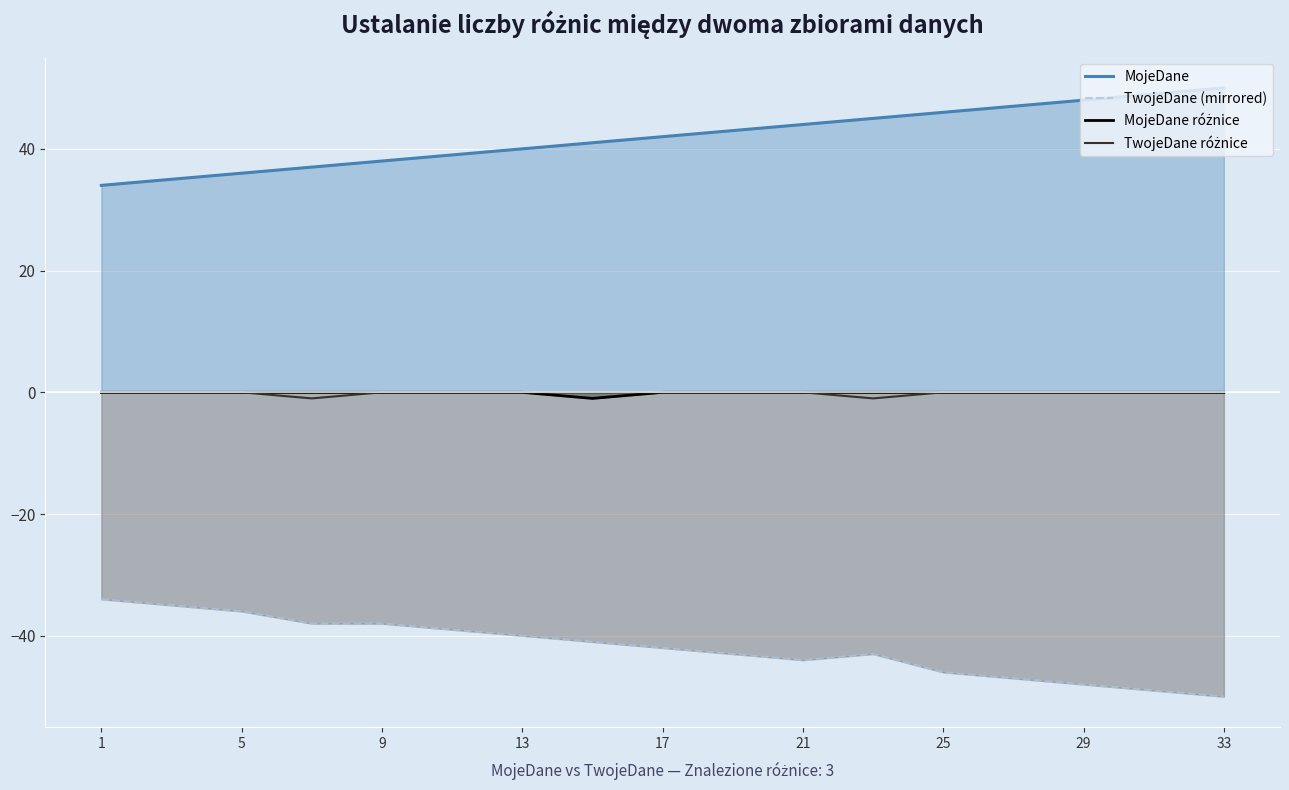

True or false: MojeDane różnice and MojeDane intersect in this chart.

False